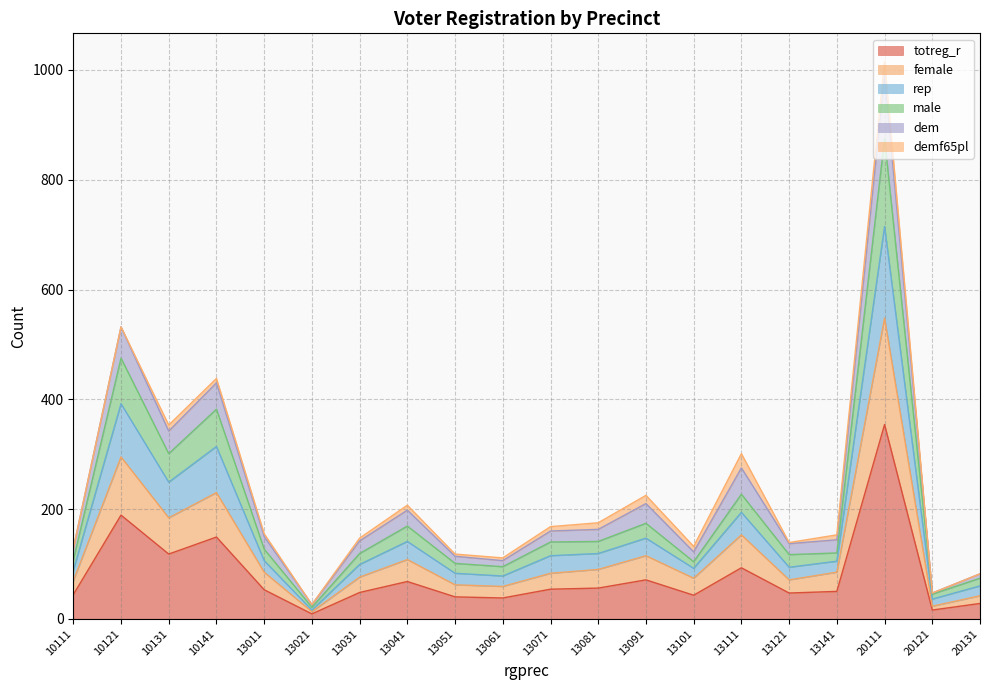

At which category is the sum across all series the highest?

20111